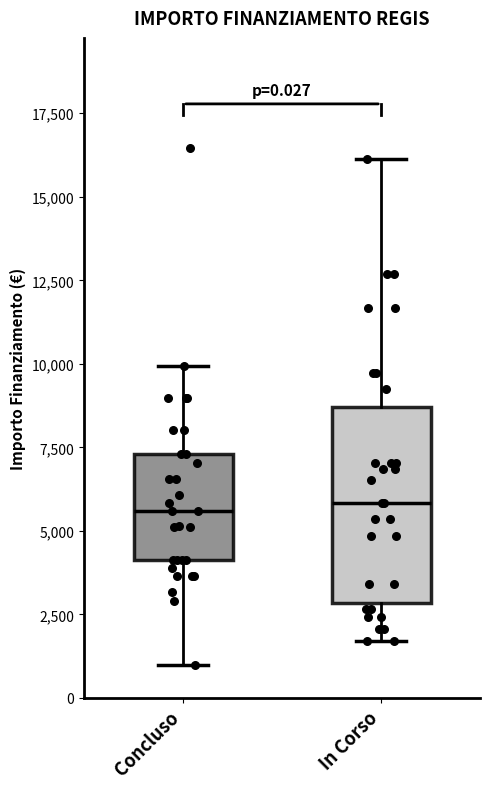

Comparing the boxes themselves (not the whiskers), which one is the tallest?

In Corso